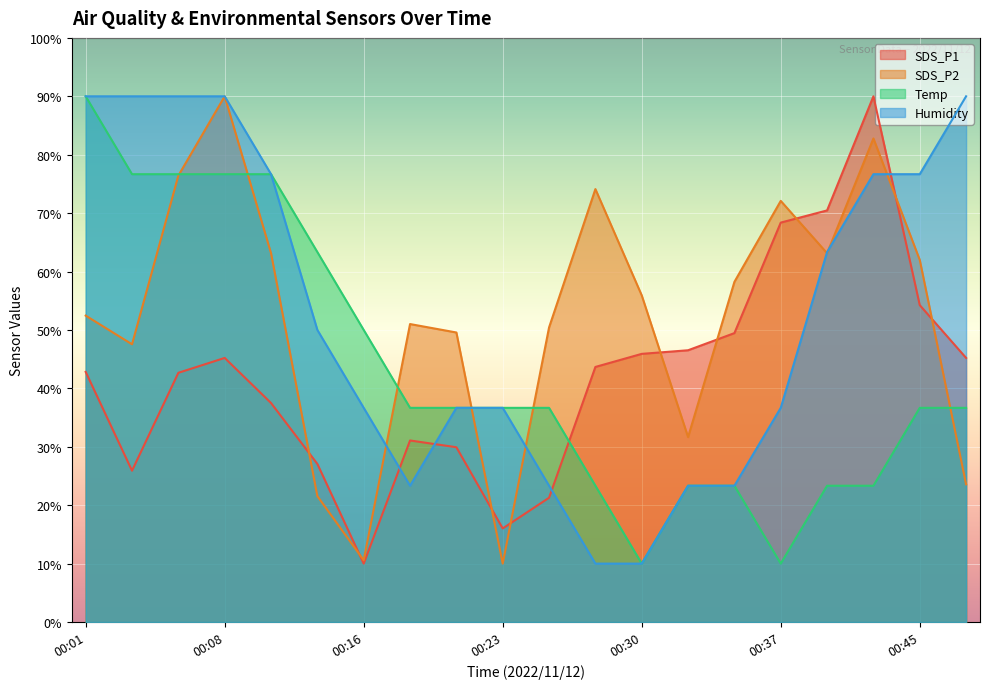

What is the average value of the SDS_P1 series?

42.2